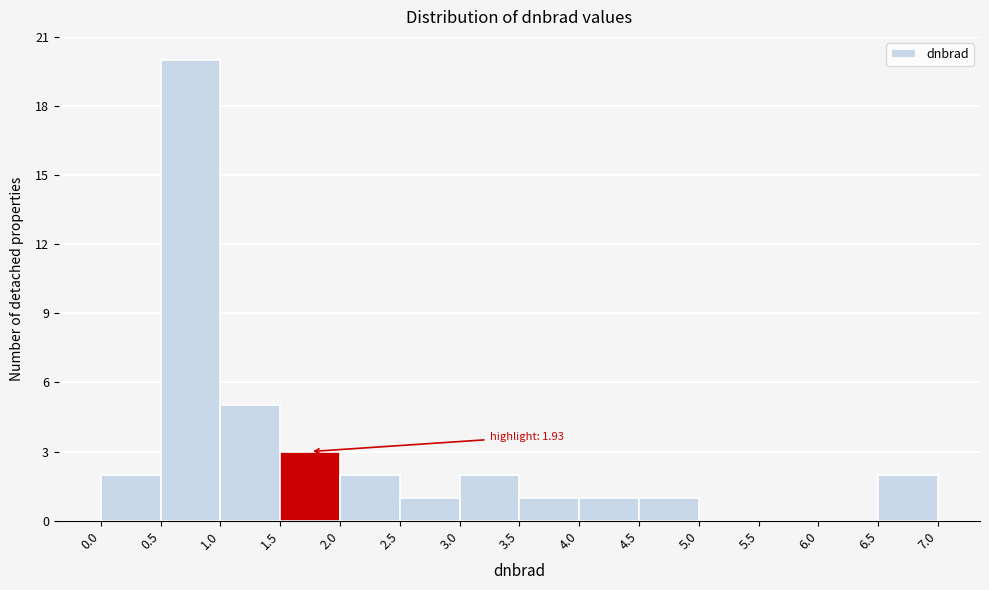

Which range on the x-axis has the tallest bar?

0.5 to 1.0